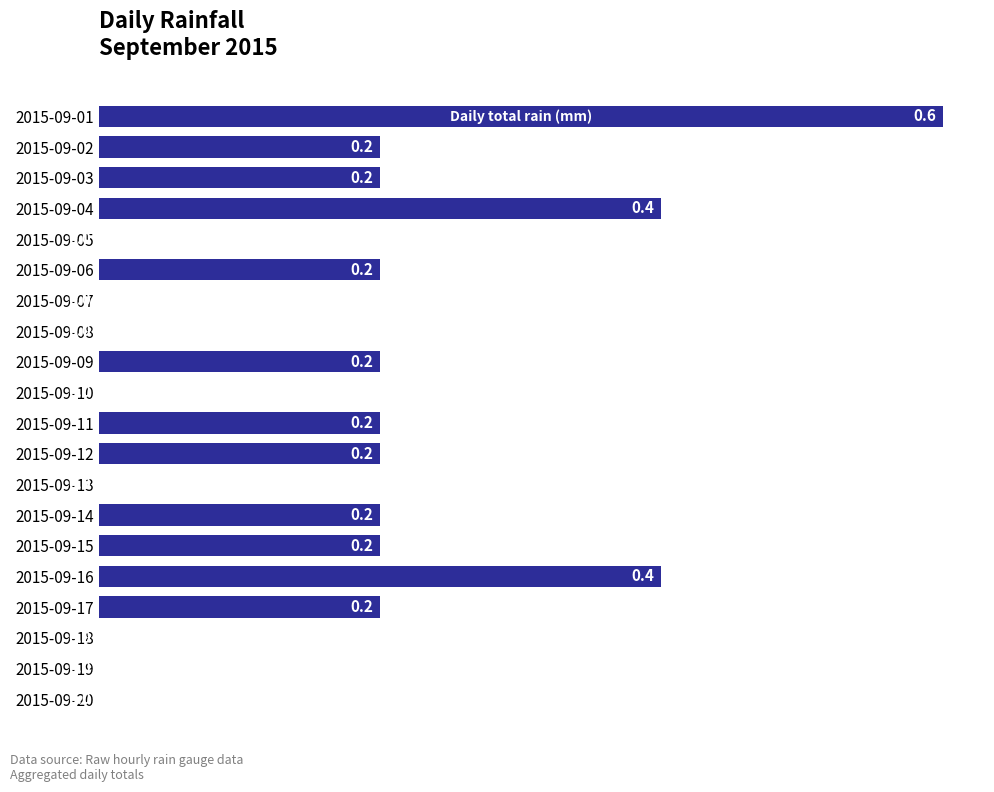

What is the sum of all values?

3.2